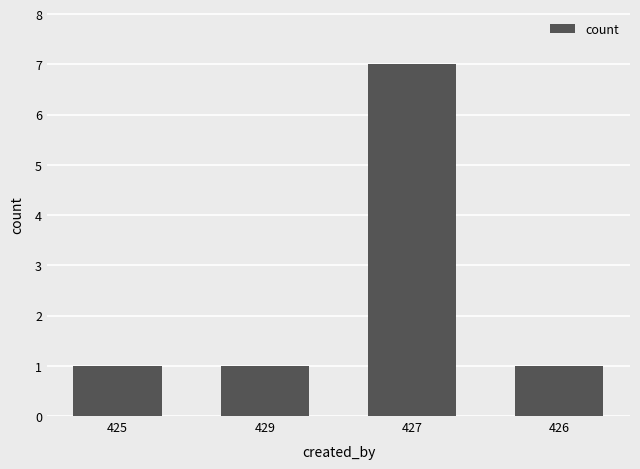

What is the difference between the values at 426 and 427?

6